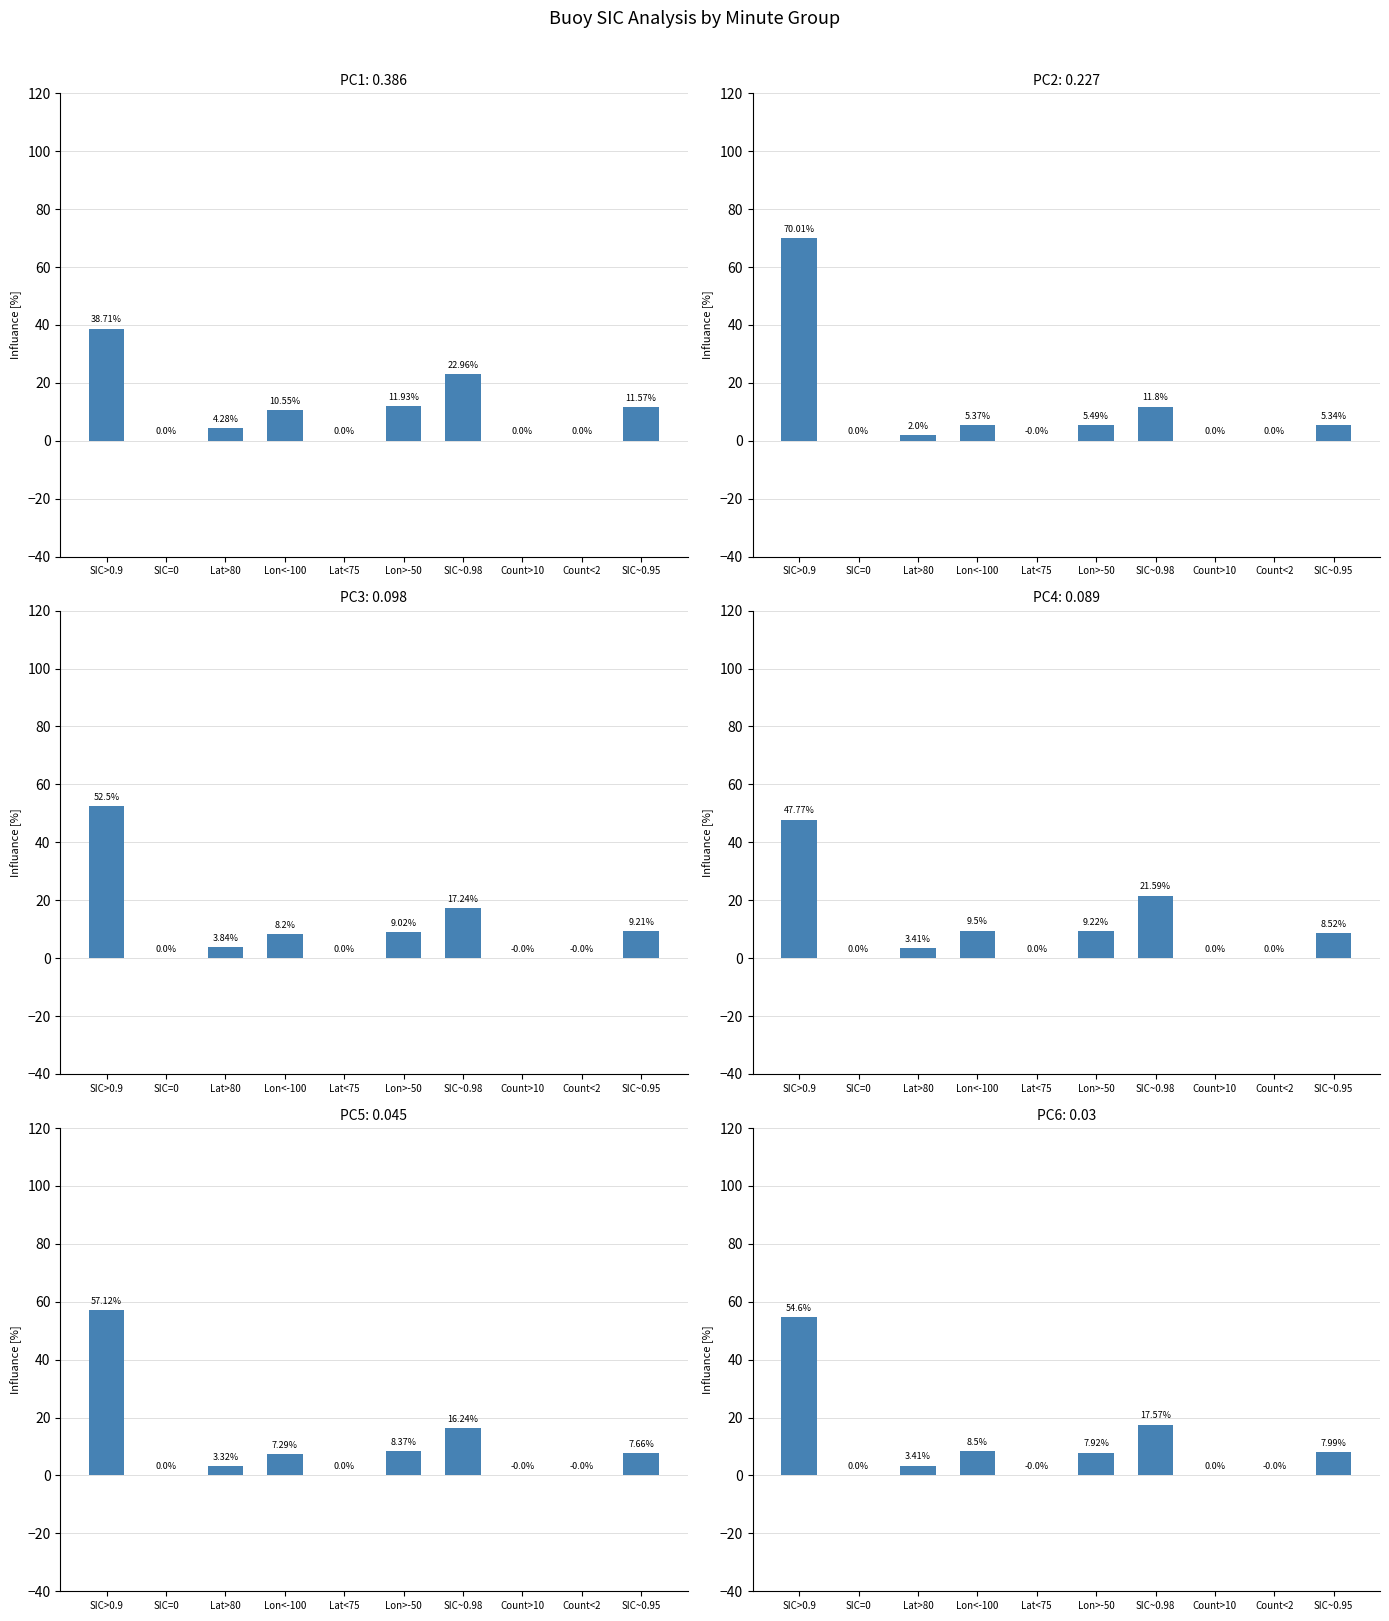

List the labels in order of value, smallest first.

SIC=0, Lat<75, Count>10, Count<2, Lat>80, Lon>-50, SIC~0.95, Lon<-100, SIC~0.98, SIC>0.9